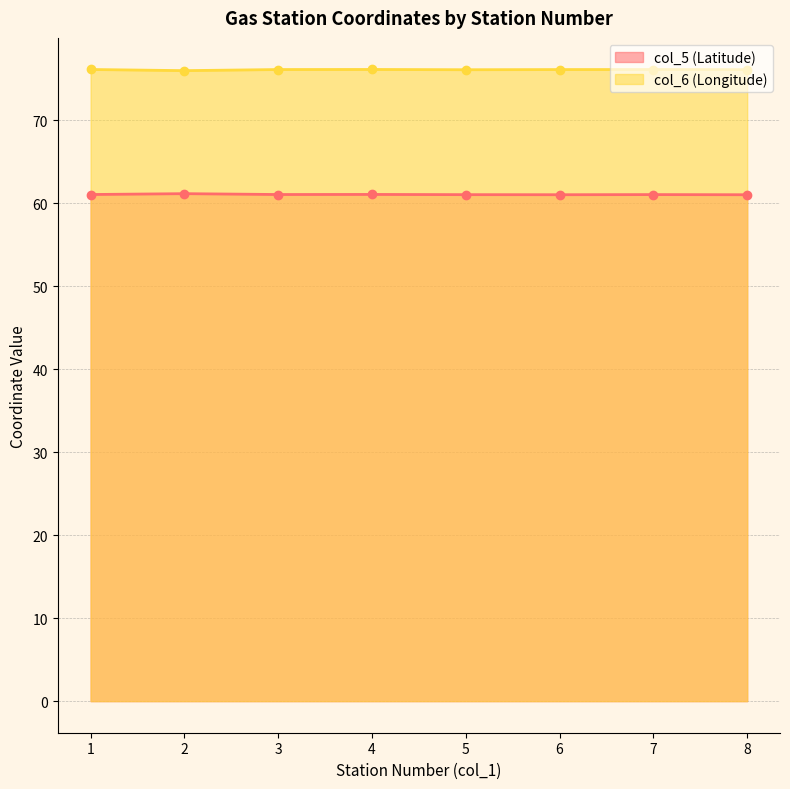

What is the spread (max minus min) of values at 1?

15.1